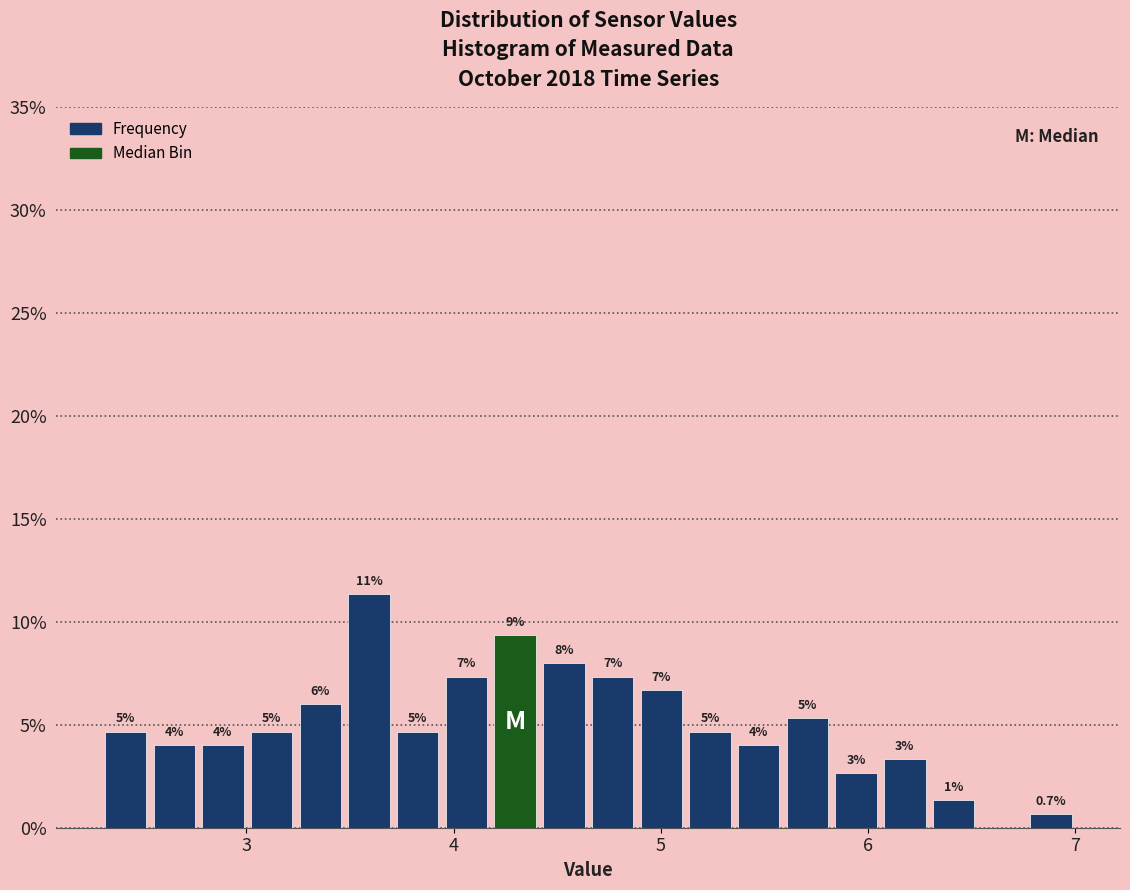

Around what value on the x-axis is the tallest bar? Give the approximate position of its centre, as read against the axis.

3.6